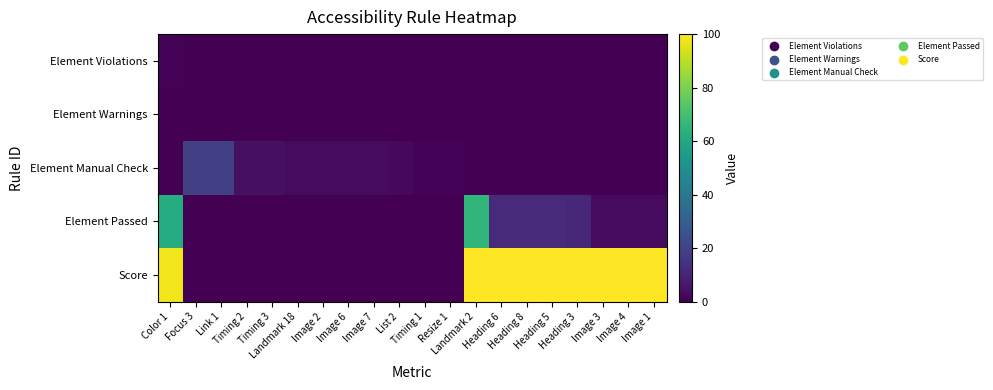

Rank the series at Timing 2 from lowest to highest value.

Element Violations, Element Warnings, Element Passed, Score, Element Manual Check